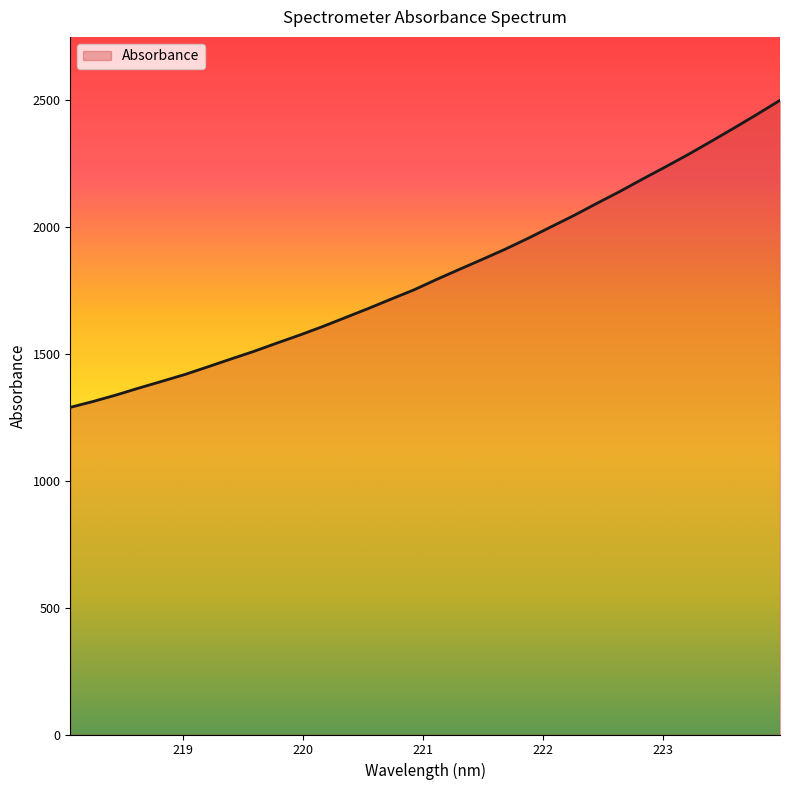

What is the smallest value displayed?

1289.3